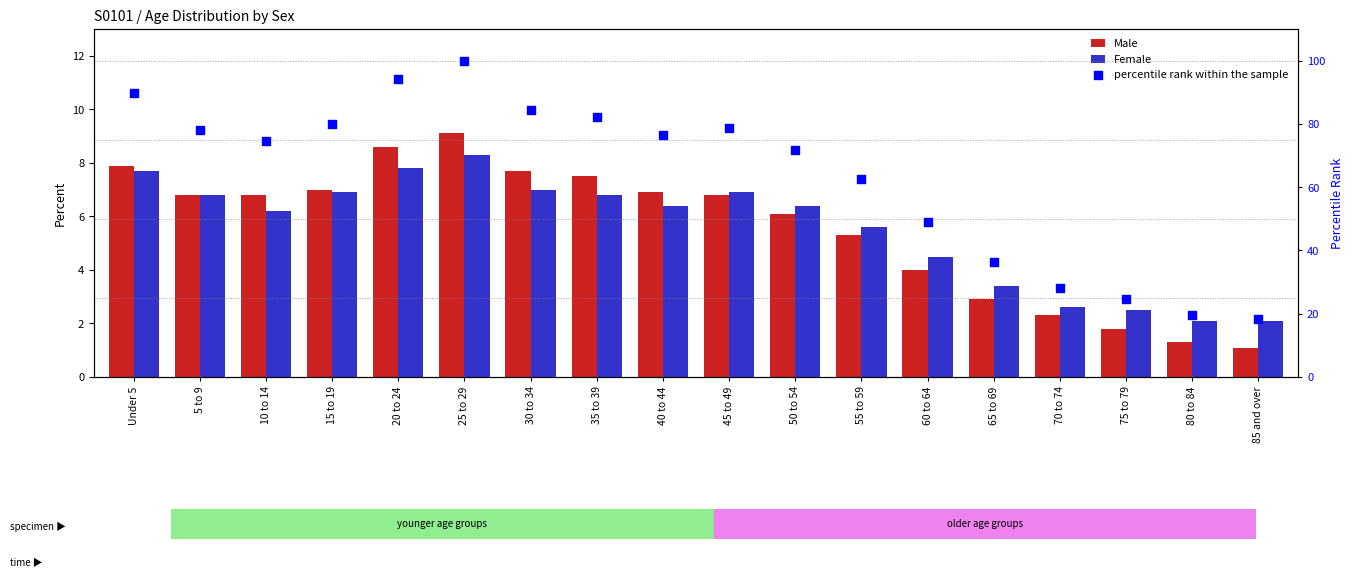

Is the value of percentile rank within the sample at 30 to 34 greater than the value of Female at 35 to 39?

Yes